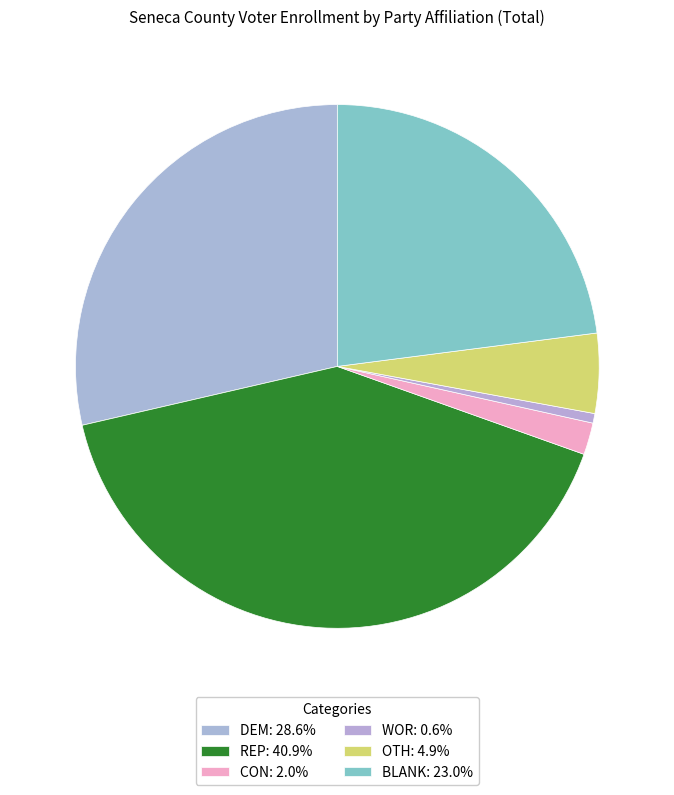

Is there a majority slice in this chart?

No